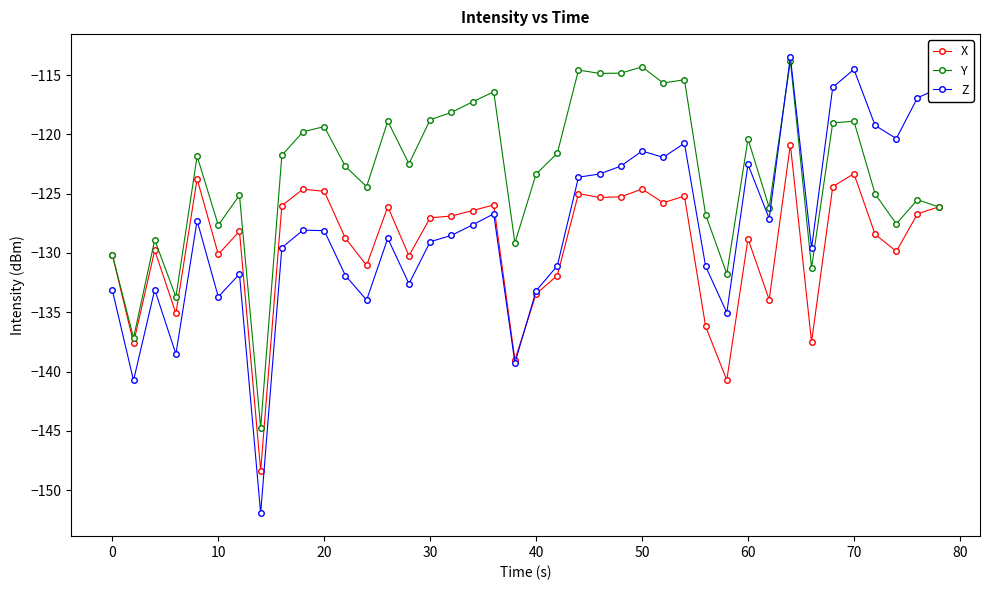

Which series has the largest range (max minus min)?

Z